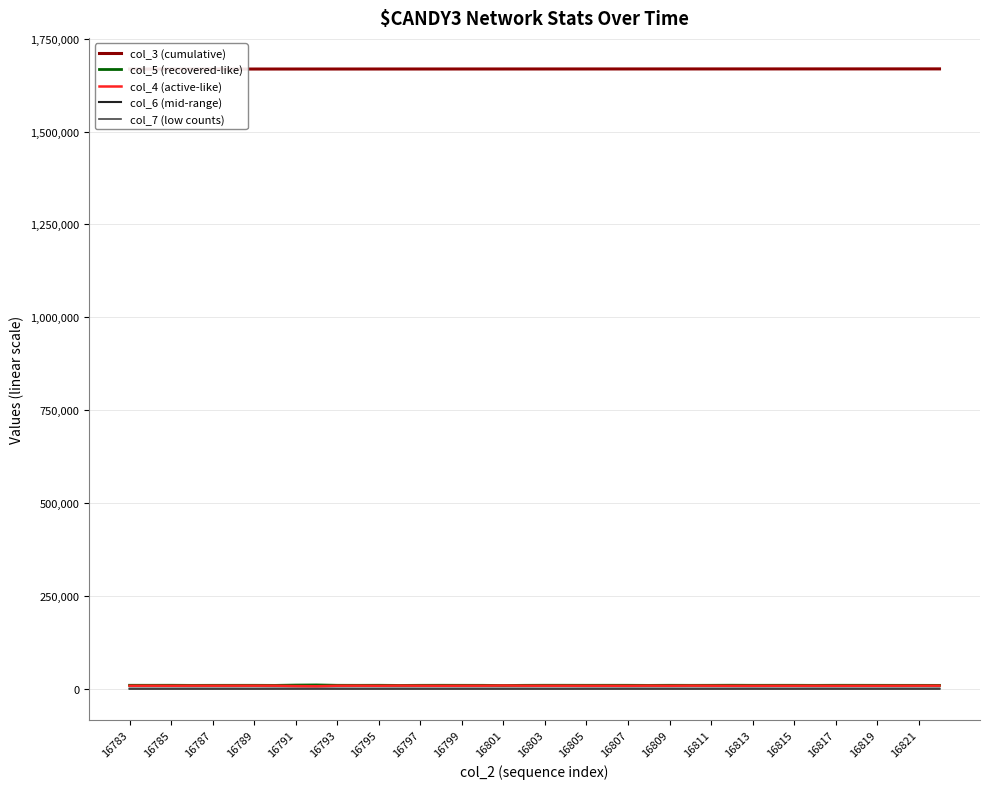

Does the chart display data point markers on the line(s)?

No